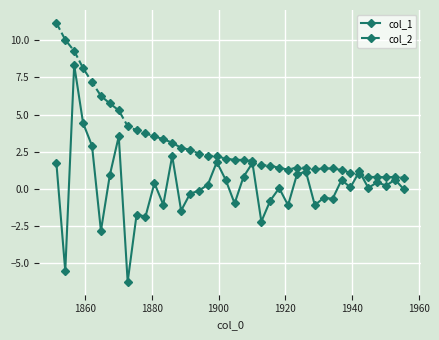

What is the difference between the maximum and second lowest values in the col_1 series?

13.8